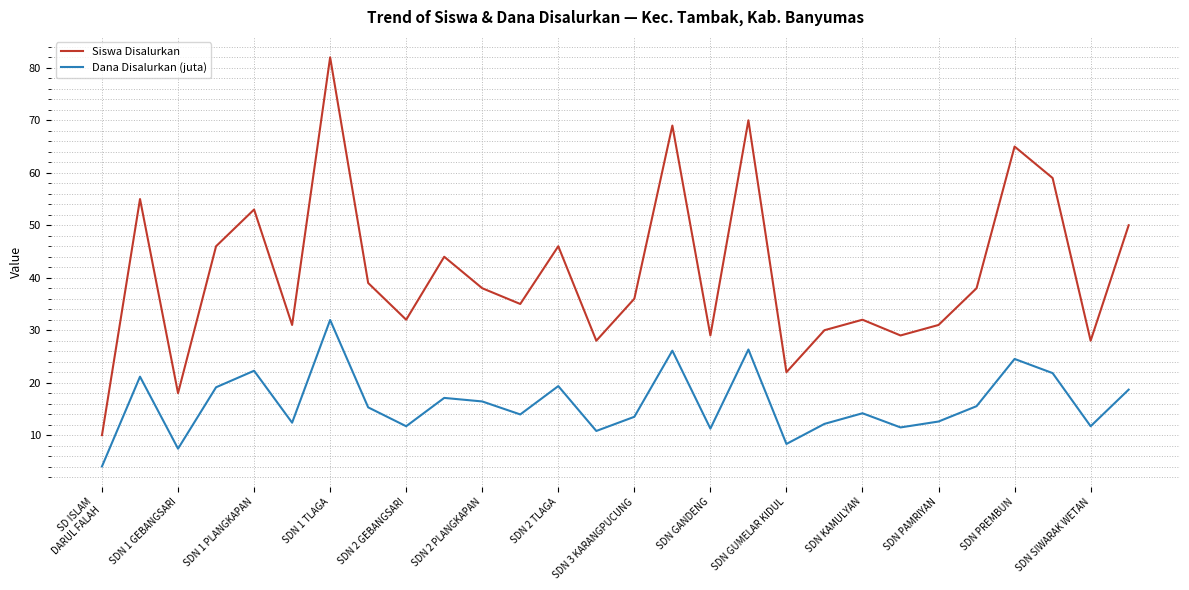

Rank the series by their average value, from highest to lowest.

Siswa Disalurkan, Dana Disalurkan (juta)